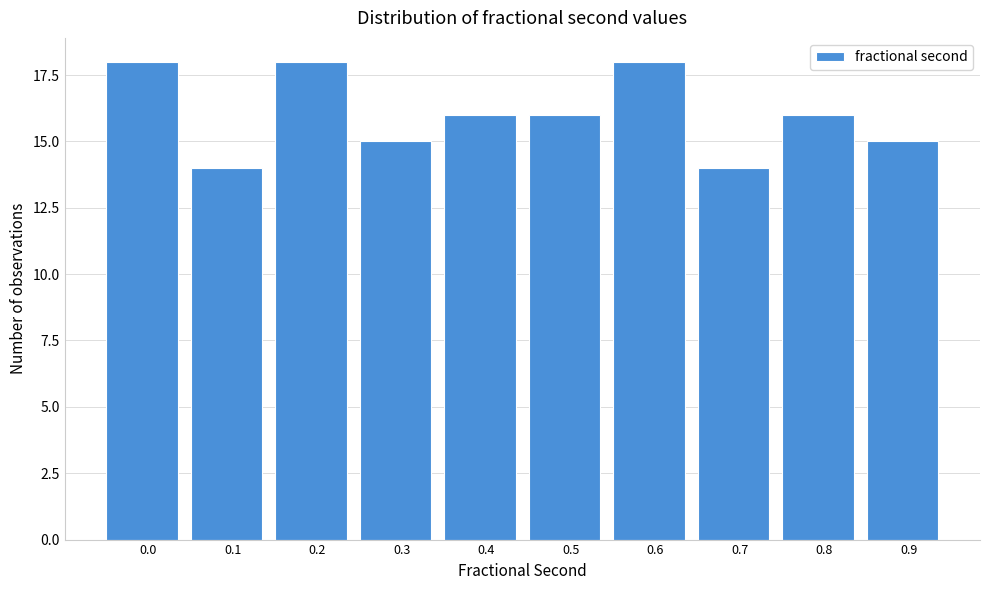

Reading left to right, extract all data points from this chart.

0.0=18	0.1=14	0.2=18	0.3=15	0.4=16	0.5=16	0.6=18	0.7=14	0.8=16	0.9=15